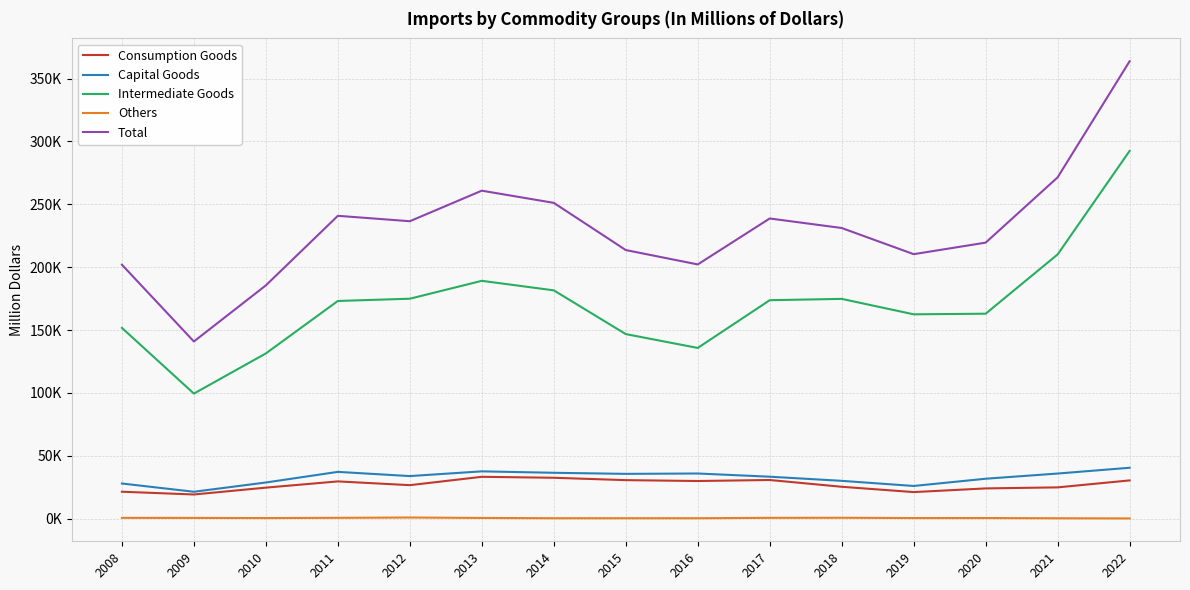

Does the chart display data point markers on the line(s)?

No